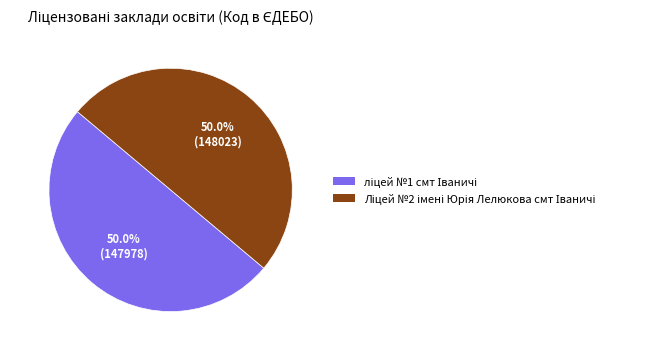

What portion of the pie excludes Ліцей №2 імені Юрія Лелюкова смт Іваничі?

50.0%